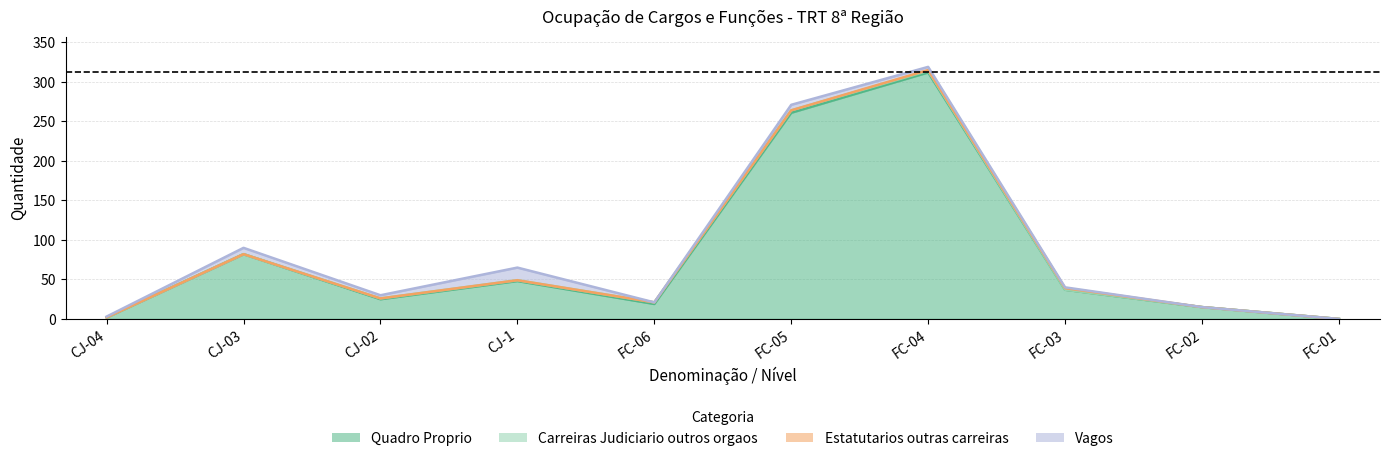

Count the number of categories in the chart.

10